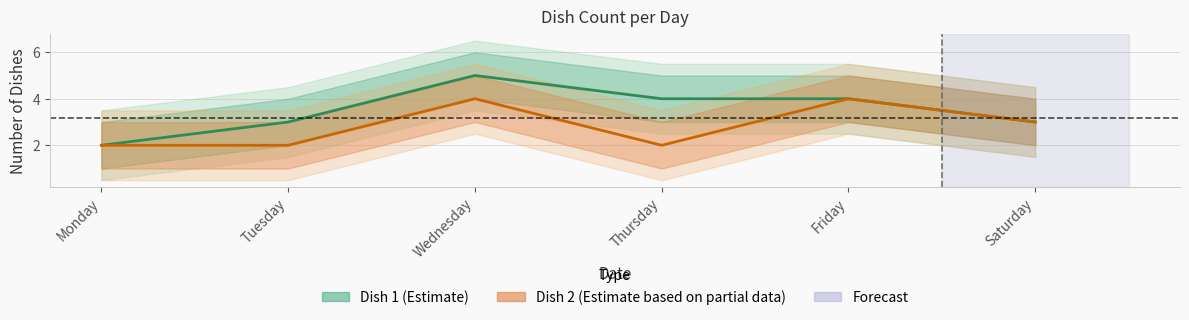

Reading right to left, what are all the values shown in this chart?

Dish 1 Count: Saturday=3	Friday=4	Thursday=4	Wednesday=5	Tuesday=3	Monday=2
Dish 2 Count: Saturday=3	Friday=4	Thursday=2	Wednesday=4	Tuesday=2	Monday=2